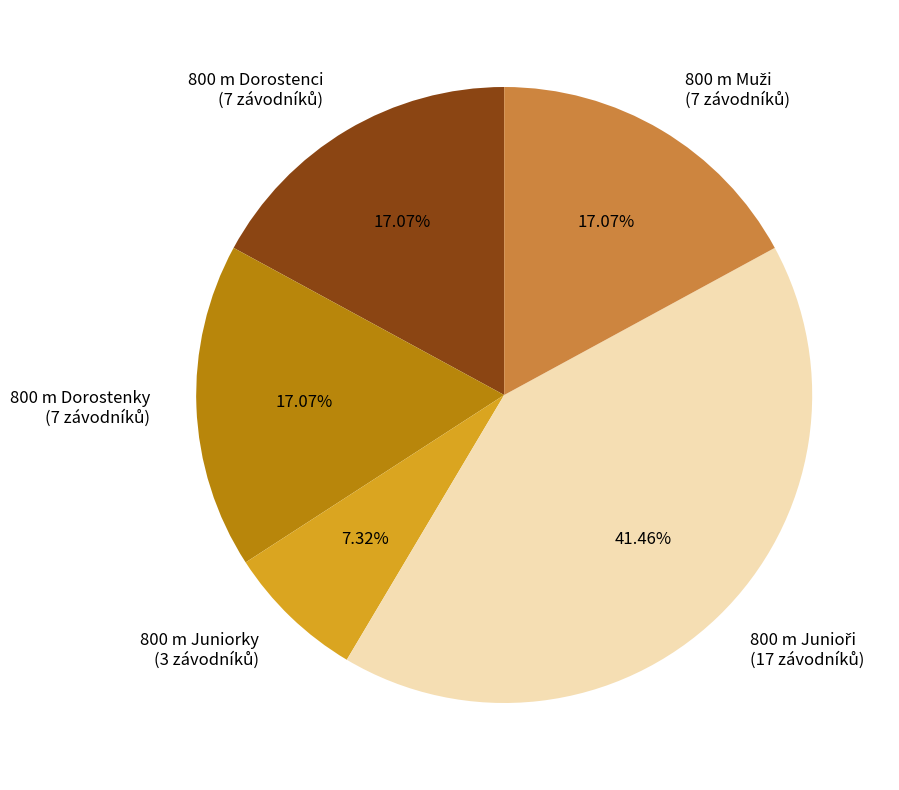

Does any single category account for the majority?

No